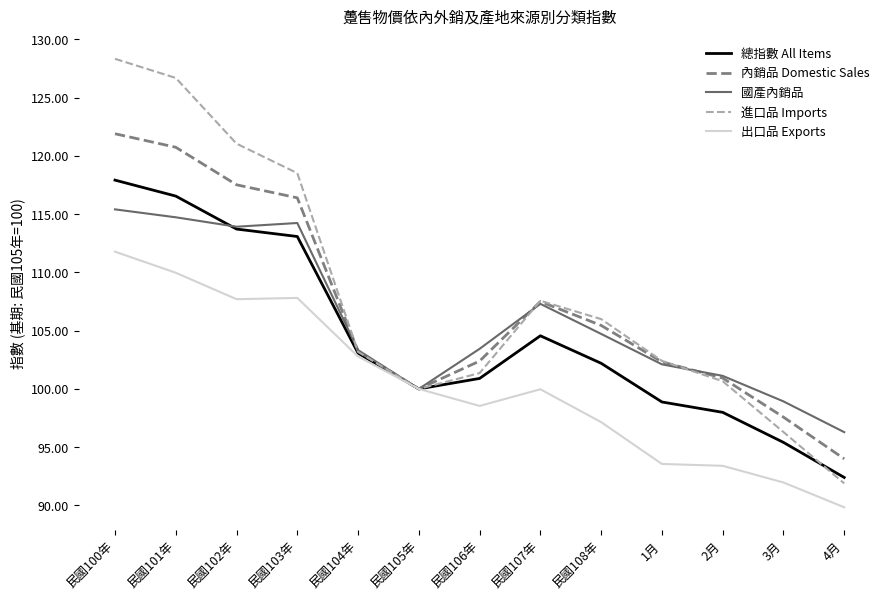

Which series has the widest spread of values?

進口品 Imports